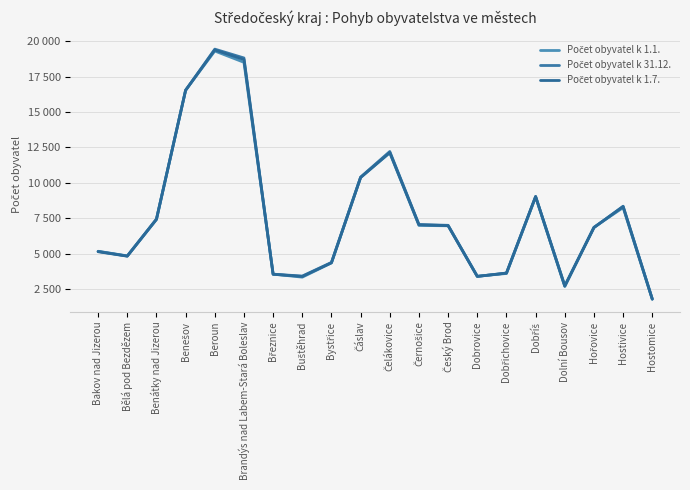

Does the chart have visible grid lines?

Yes